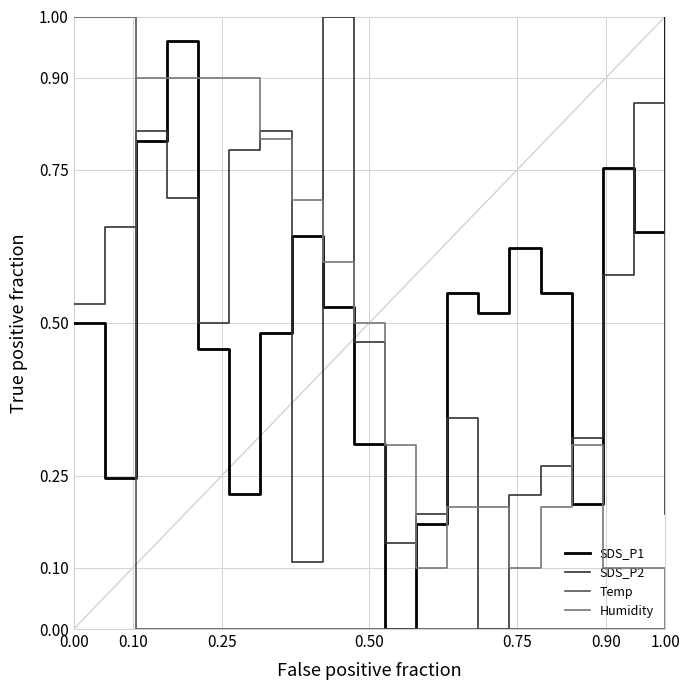

True or false: SDS_P2 and Humidity cross at least once.

True